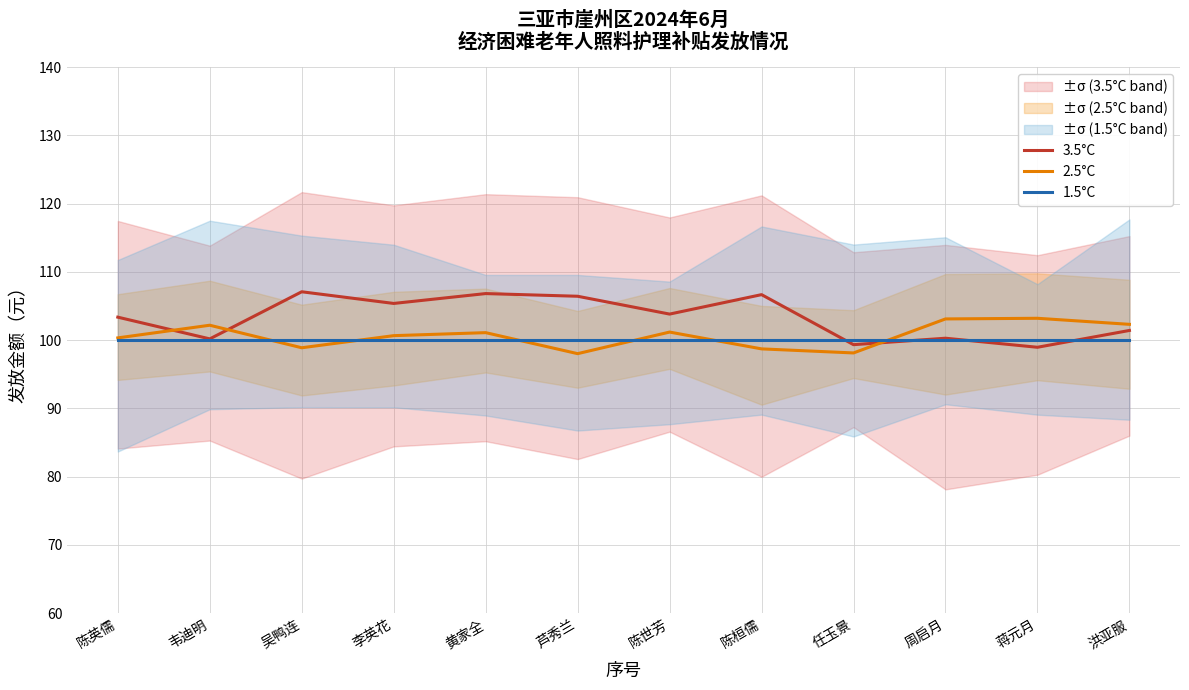

Is the value of 3.5°C at 黄家全 greater than the value of 2.5°C at 蒋元月?

Yes